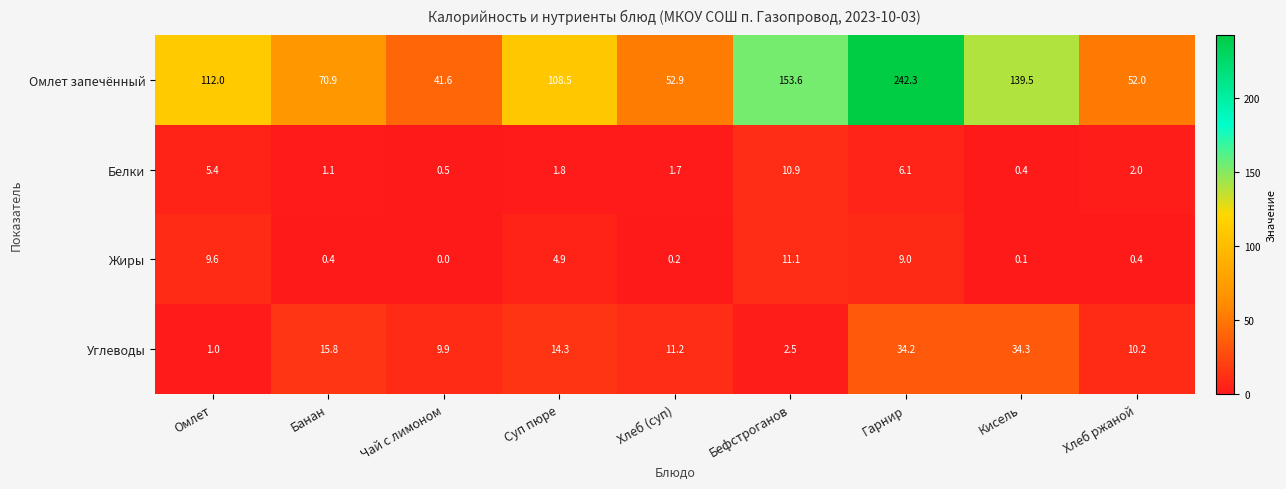

Rank the series at Бефстроганов from lowest to highest value.

Углеводы, Белки, Жиры, Омлет запечённый